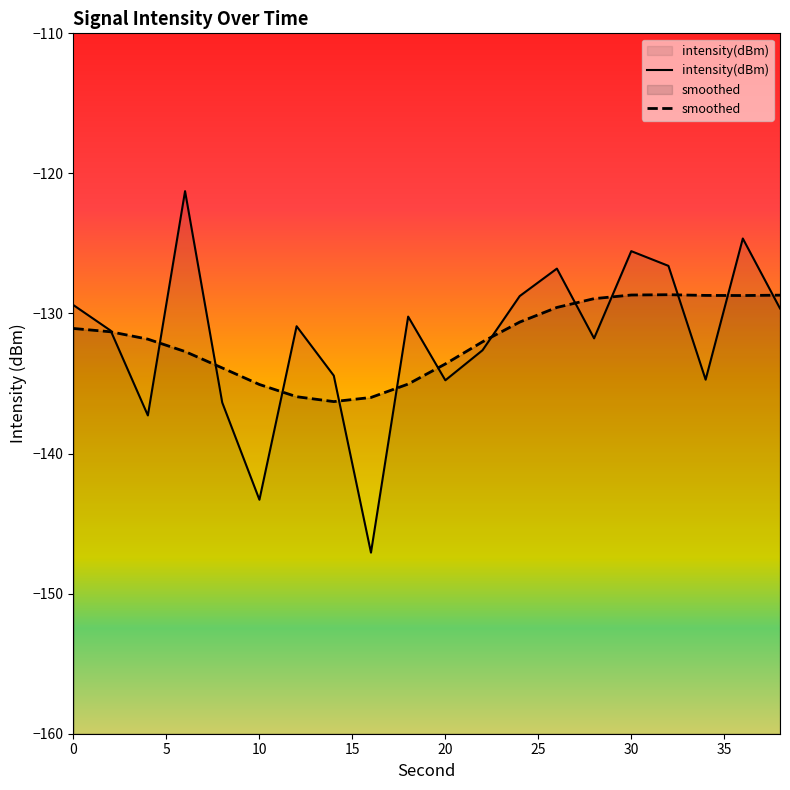

The chart shows a value of -49.1 at 0. True or false?

False